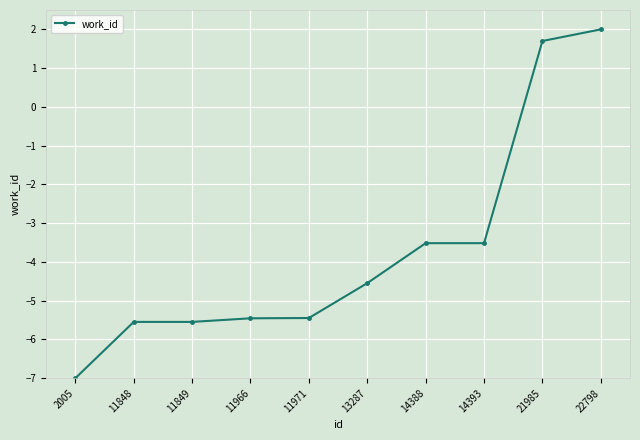

True or false: the data has more than 2 interior local peaks.

False